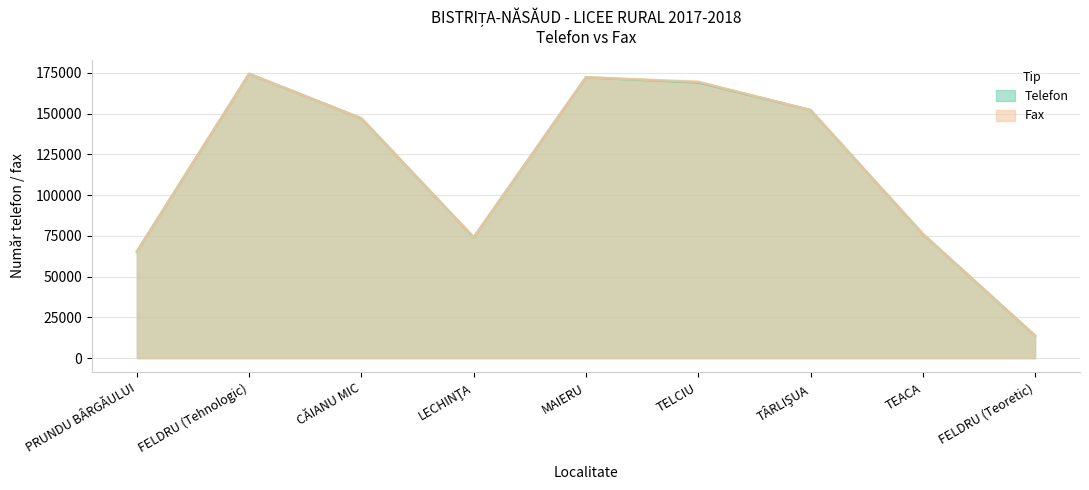

True or false: Fax and Telefon cross at least once.

False